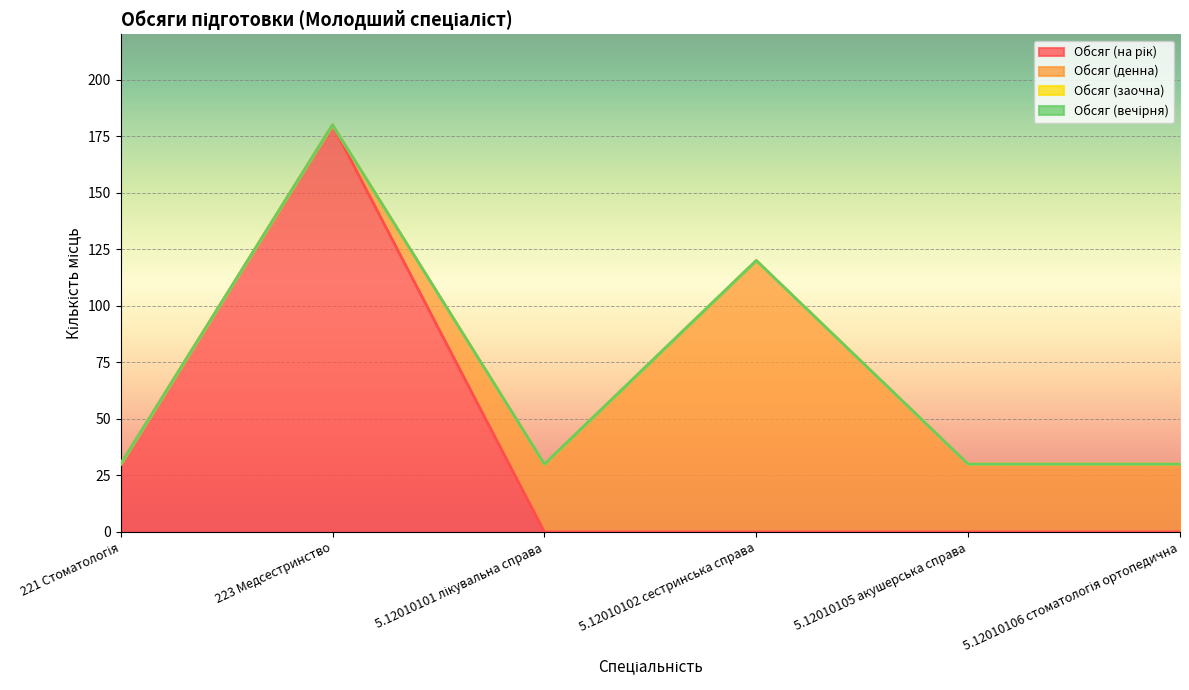

Which category has the highest value in the Обсяг (заочна) series?

221 Стоматологія